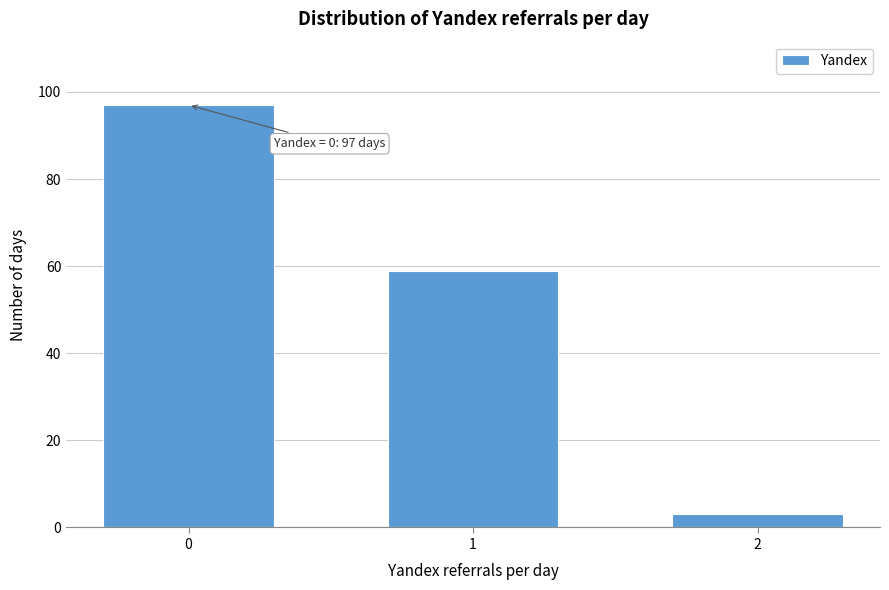

Reading right to left, what are all the values shown in this chart?

3	59	97